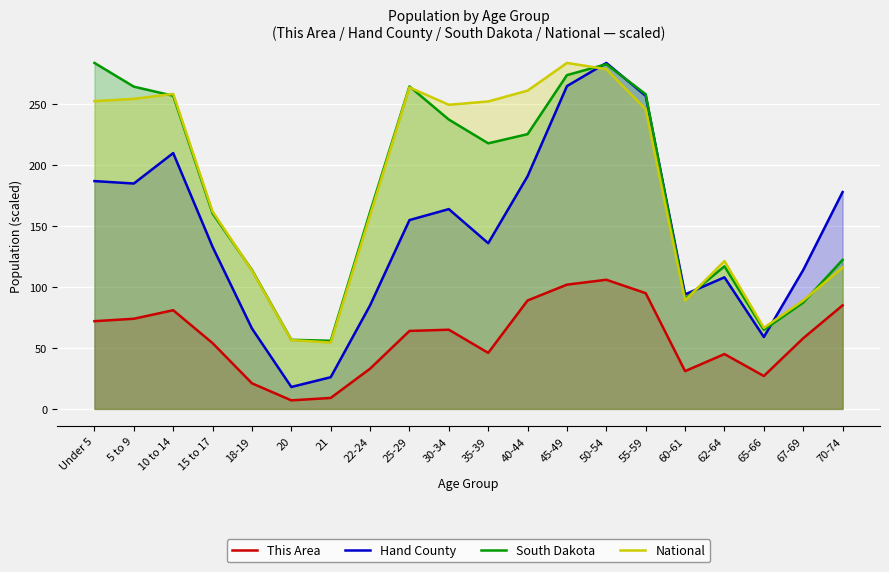

Reading left to right, extract all data points from this chart.

This Area: 72.0	74.0	81.0	54.0	21.0	7.0	9.0	33.0	64.0	65.0	46.0	89.0	102.0	106.0	95.0	31.0	45.0	27.0	58.0	85.0
Hand County: 187.0	185.0	210.0	133.0	66.0	18.0	26.0	85.0	155.0	164.0	136.0	191.0	265.0	284.0	257.0	94.0	108.0	59.0	114.0	178.0
South Dakota: 284.0	264.5	257.0	160.5	114.1	56.7	55.9	161.7	264.7	237.5	218.0	225.5	274.0	282.9	258.3	90.5	117.1	64.9	87.3	122.3
National: 252.6	254.5	258.6	162.0	113.6	56.5	54.5	159.0	263.9	249.7	252.4	261.3	284.0	278.9	245.9	89.0	121.4	66.5	89.0	116.0